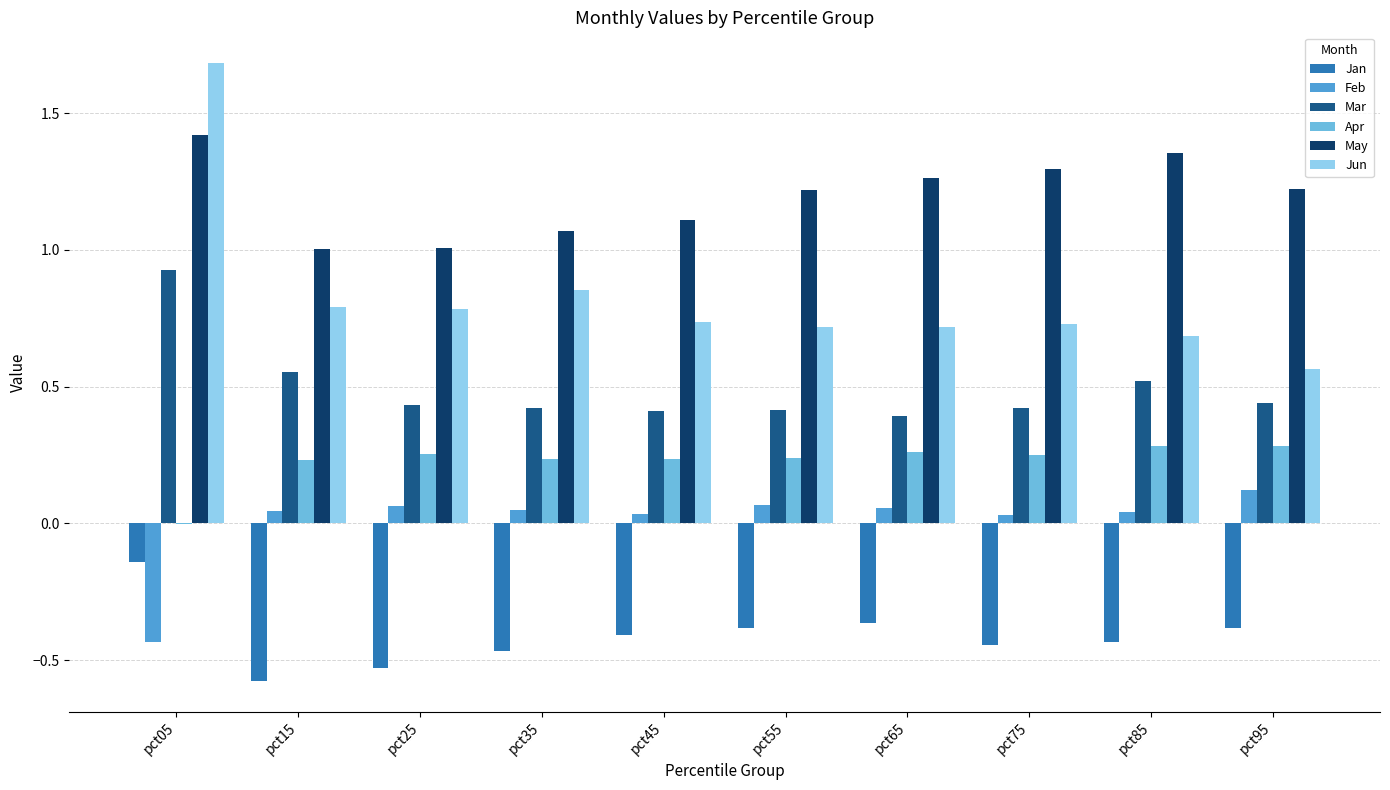

Are the bars horizontal?

No